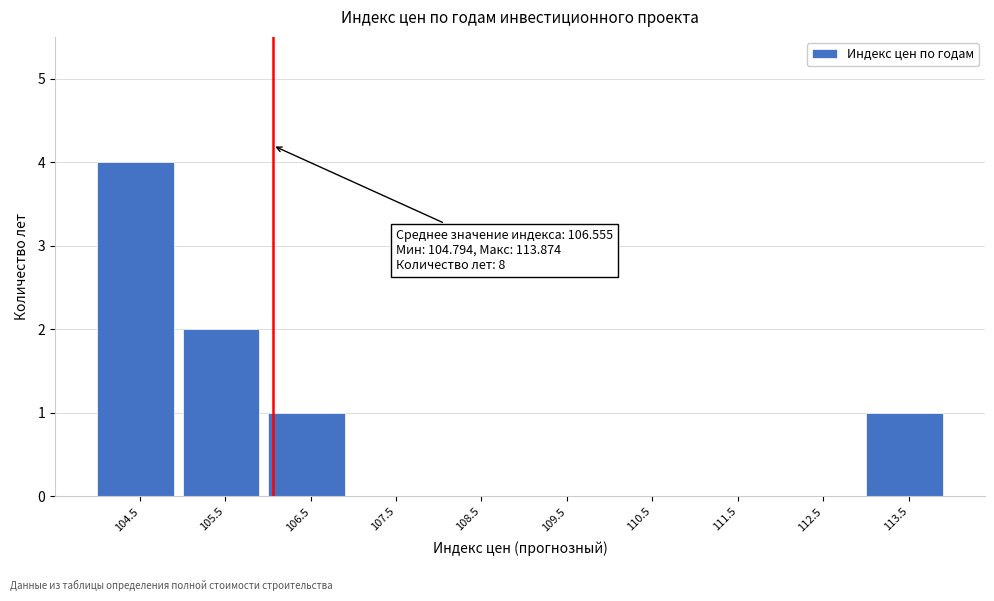

Reading left to right, extract all data points from this chart.

104.5=4	105.5=2	106.5=1	107.5=0	108.5=0	109.5=0	110.5=0	111.5=0	112.5=0	113.5=1